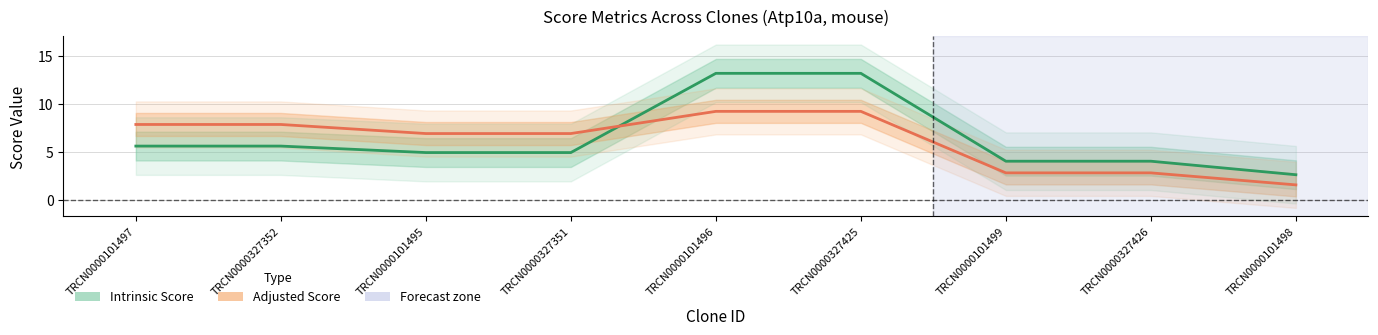

What is the total value across all series at TRCN0000327351?

11.9